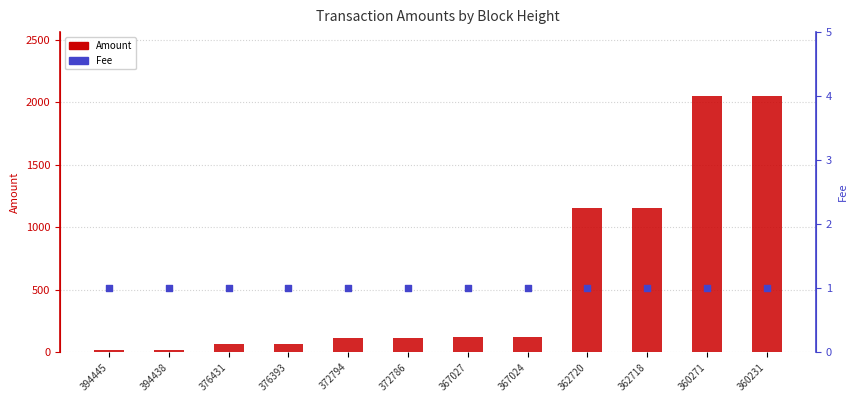

What is the total value across all series at 360271?

2050